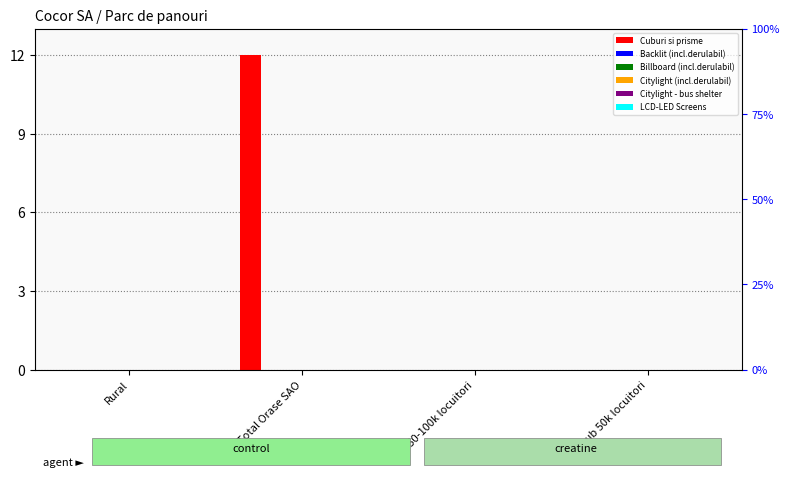

Are the bars horizontal?

No